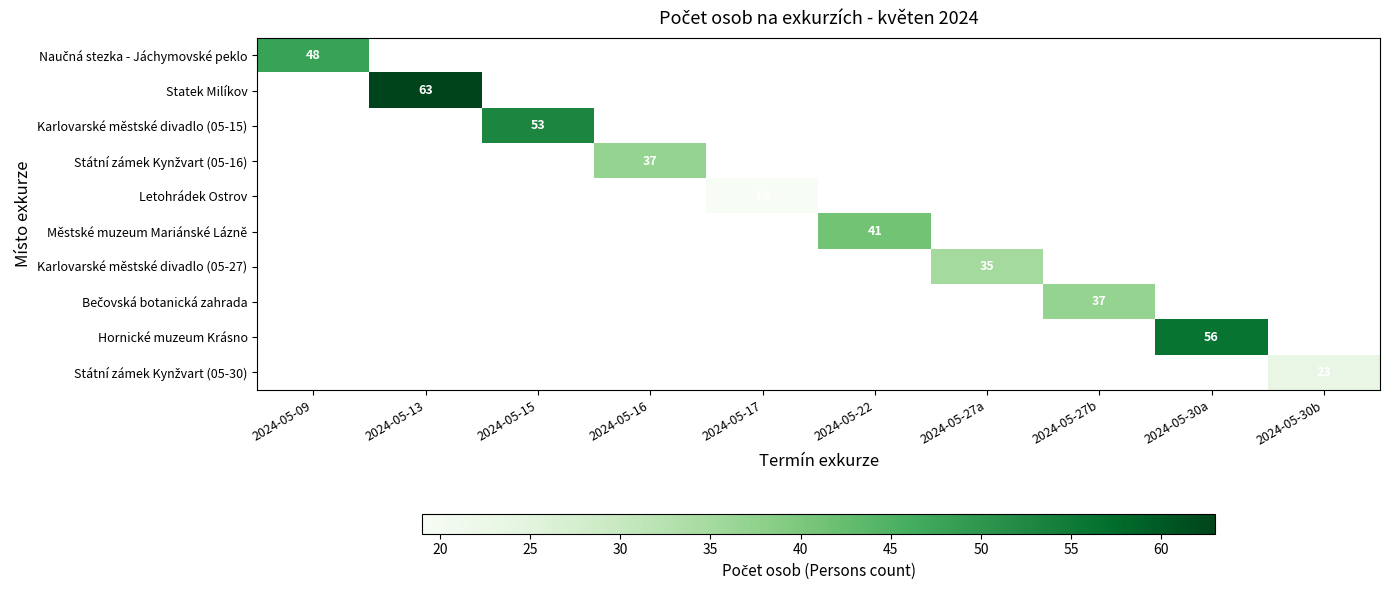

Count the number of data series in this chart.

10